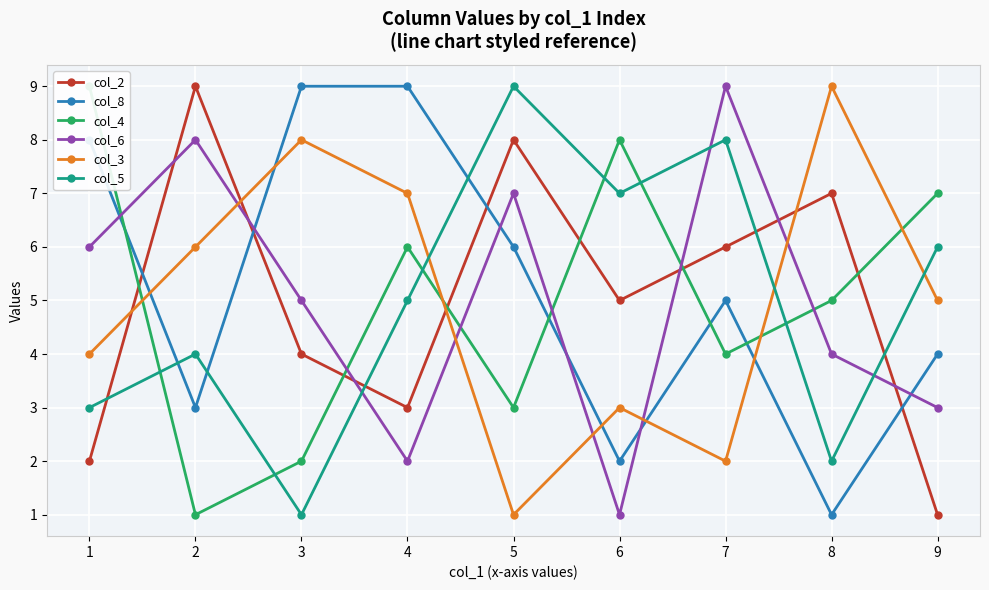

Between which two adjacent categories do col_8 and col_2 first intersect?

1 and 2